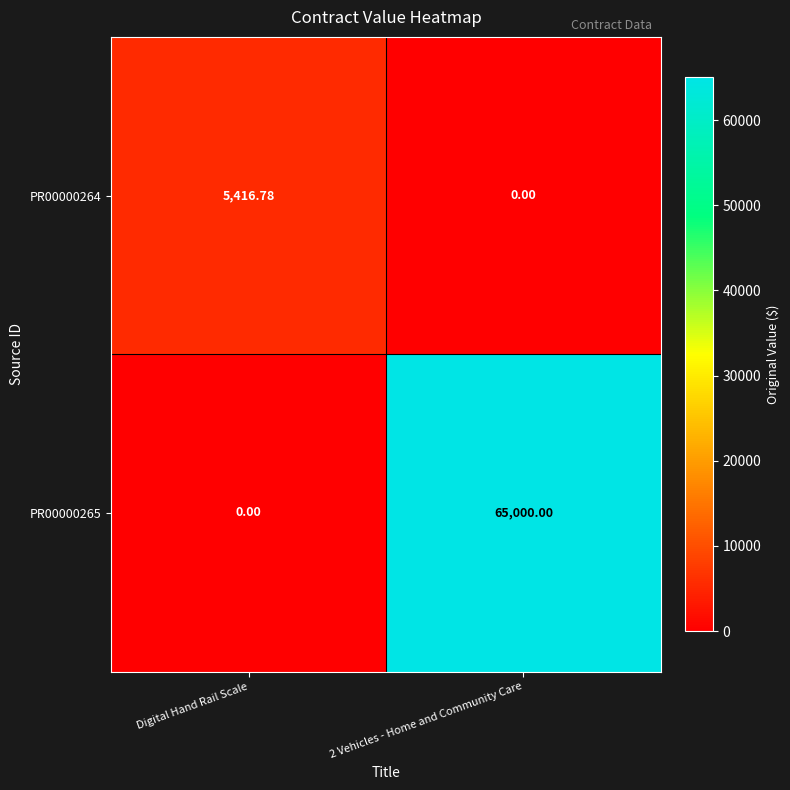

What is the total value across all series at Digital Hand Rail Scale?

5416.8